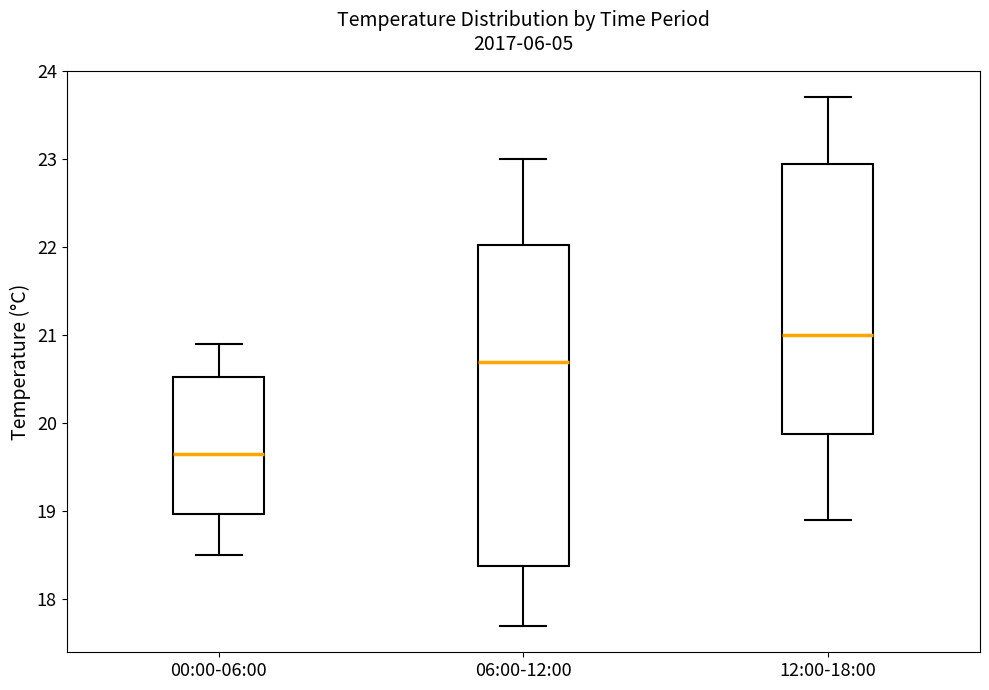

Comparing the boxes themselves (not the whiskers), which one is the tallest?

06:00-12:00